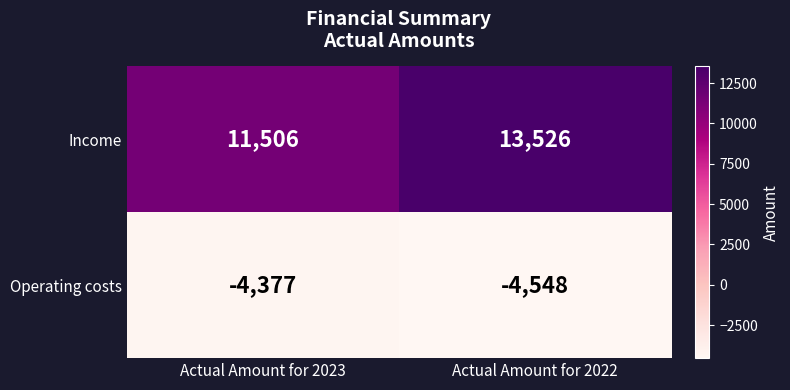

The value of Operating costs at Actual Amount for 2022 is -7359. True or false?

False